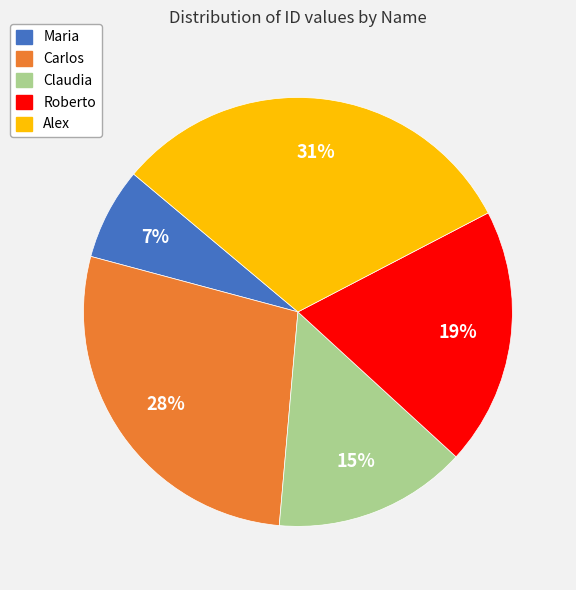

Approximately how many times larger is the value at Claudia compared to Alex?

0.5